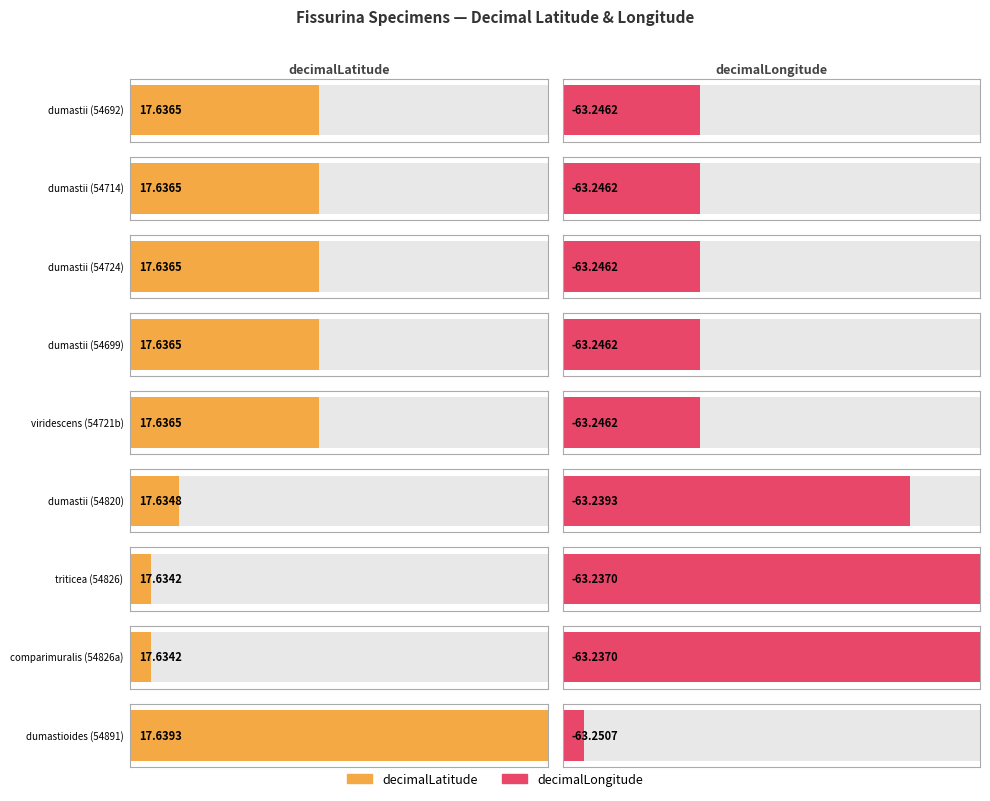

List the series in order of their peak value, highest first.

decimalLatitude, decimalLongitude